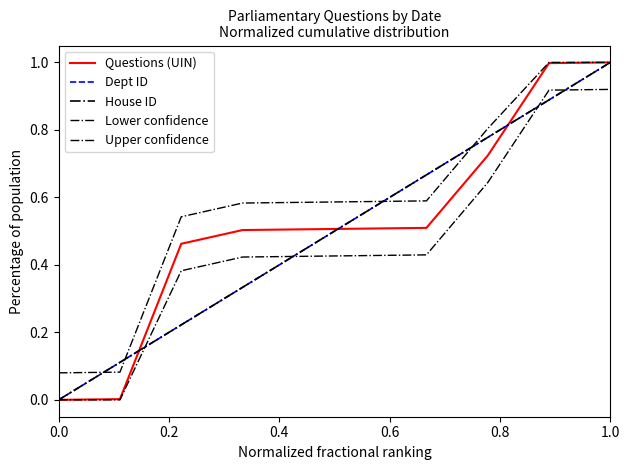

What is the difference between the maximum and second lowest values in the Dept ID series?

0.9